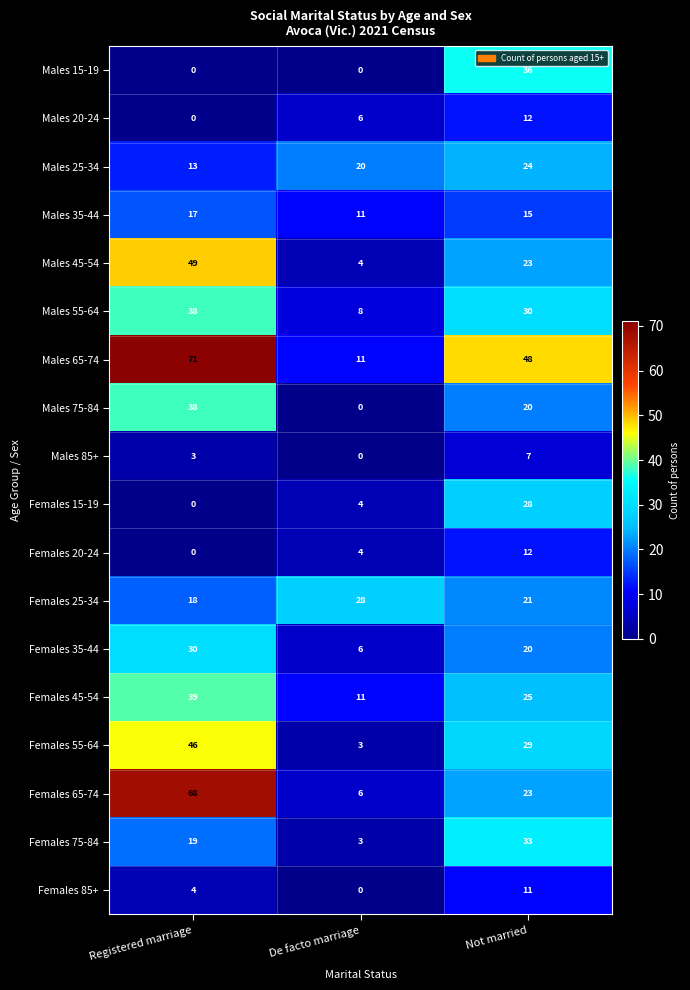

What is the difference between the maximum and minimum values in the Females 65-74 series?

62